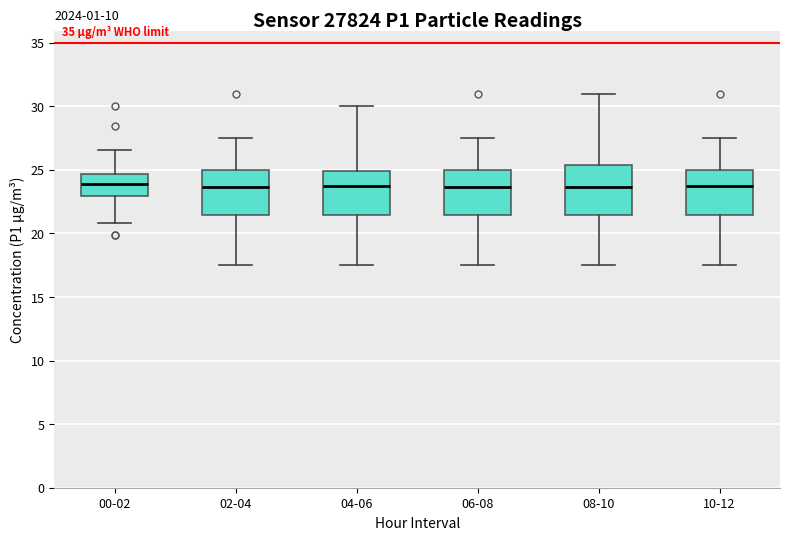

Where does the lower whisker of the box for 10-12 end on the y-axis? The values are not printed on the chart, so give them approximately, as read against the axis.

17.5